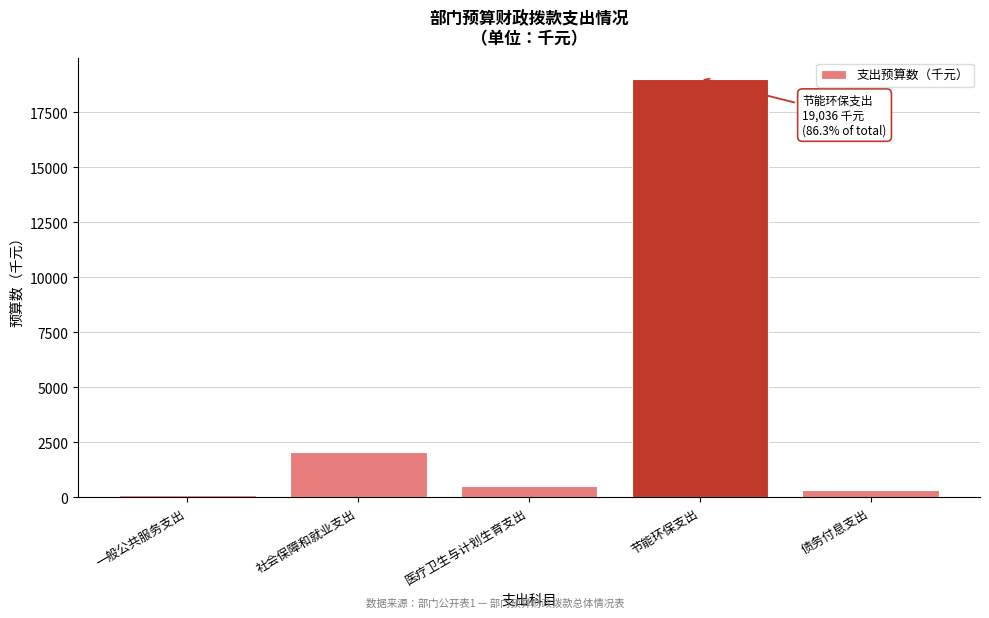

Reading right to left, transcribe all the data shown in this chart.

债务付息支出=350	节能环保支出=19036	医疗卫生与计划生育支出=507	社会保障和就业支出=2055	一般公共服务支出=100